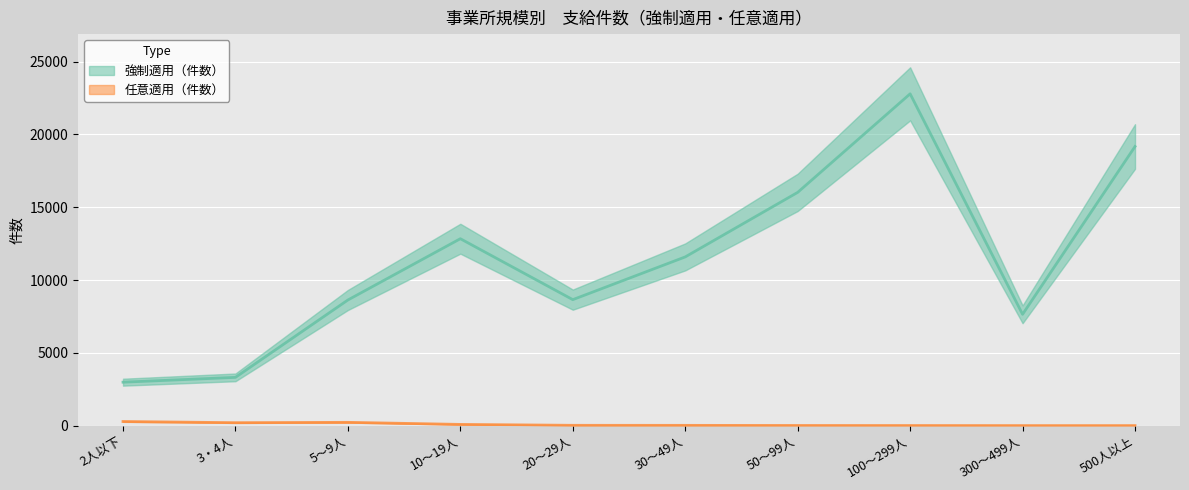

True or false: 任意適用（件数） and 強制適用（件数） intersect in this chart.

False